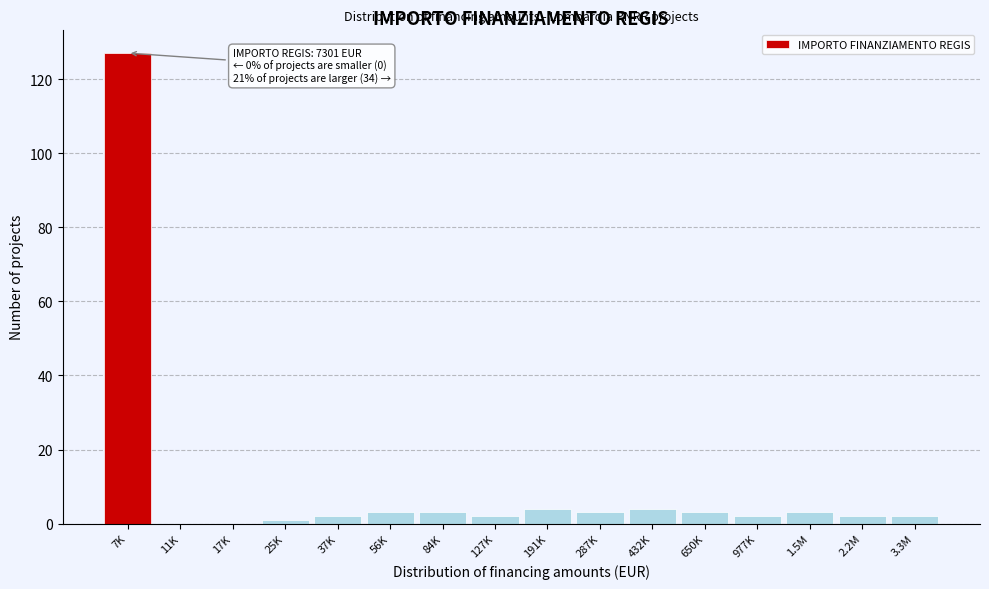

Reading left to right, transcribe all the data shown in this chart.

7K=127	11K=0	17K=0	25K=1	37K=2	56K=3	84K=3	127K=2	191K=4	287K=3	432K=4	650K=3	977K=2	1.5M=3	2.2M=2	3.3M=2